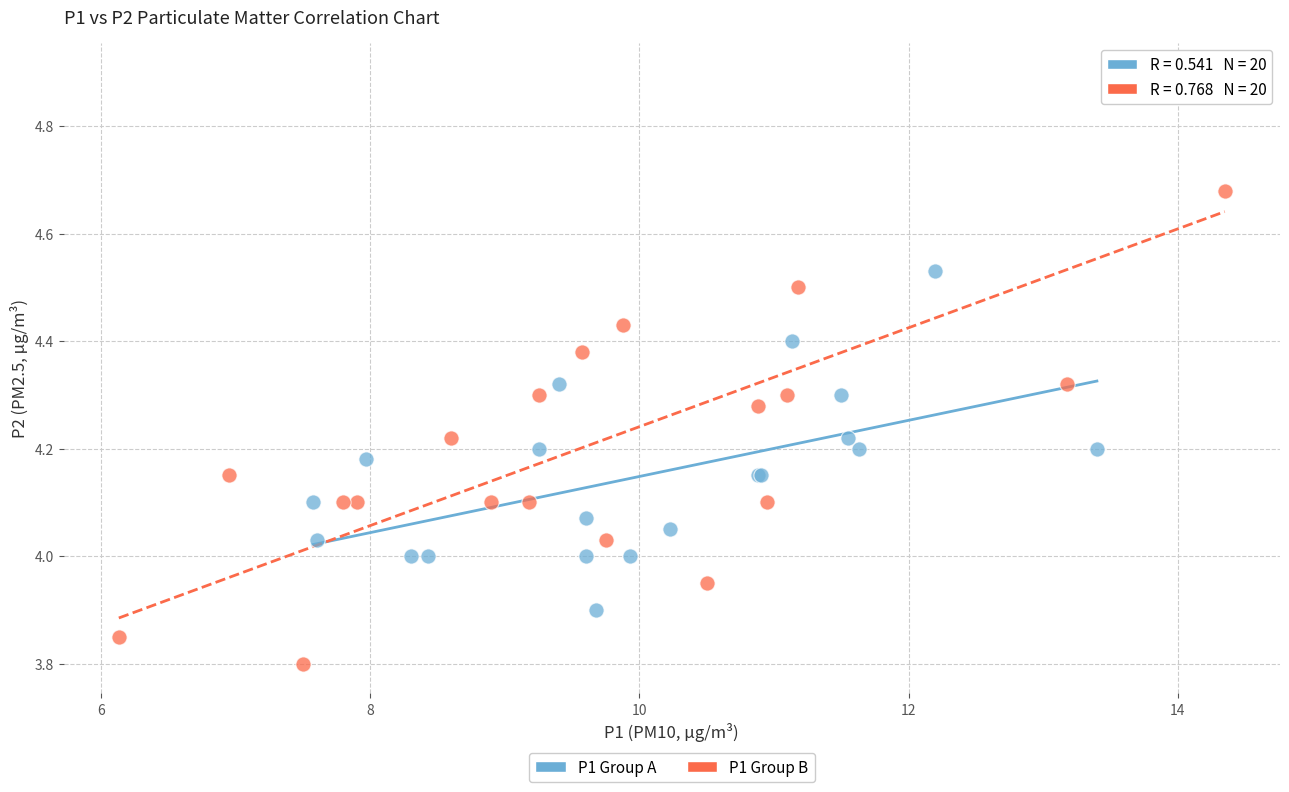

Which series has the widest spread of Y values?

P1 Group B